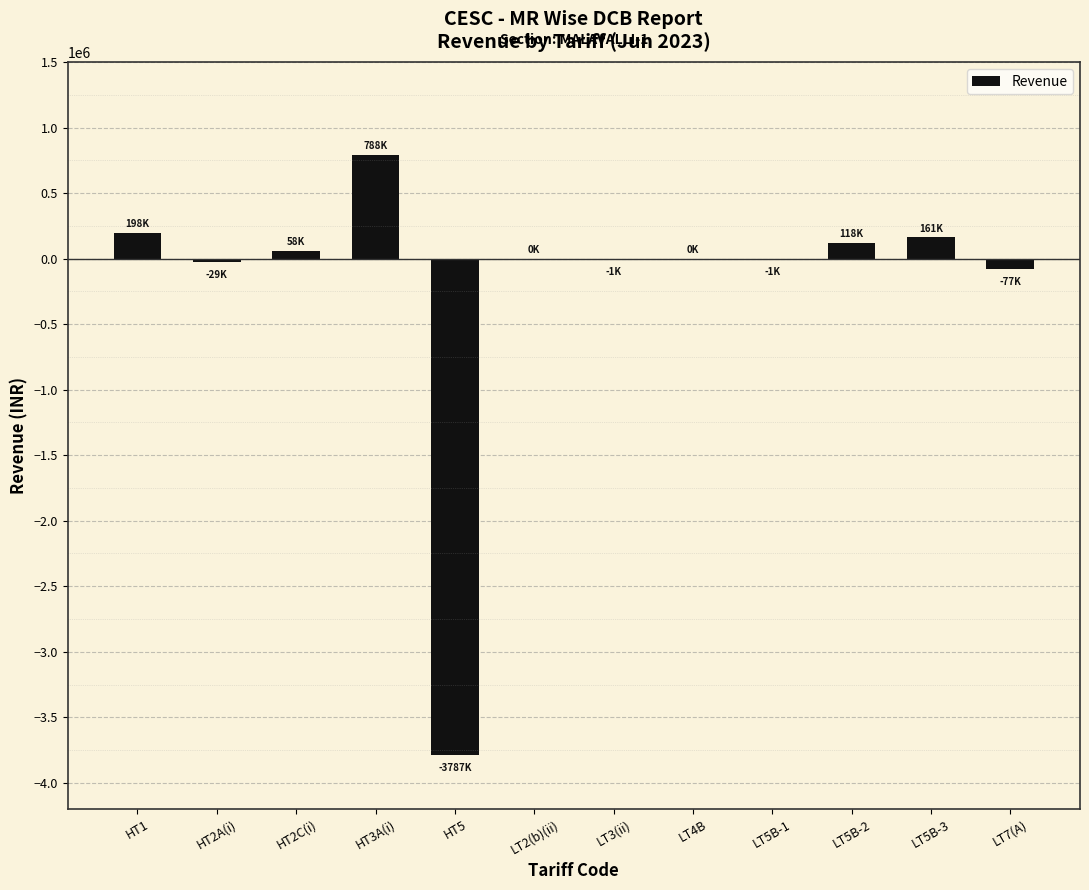

What is the sum of the values at HT5 and HT1?

-3589247.1